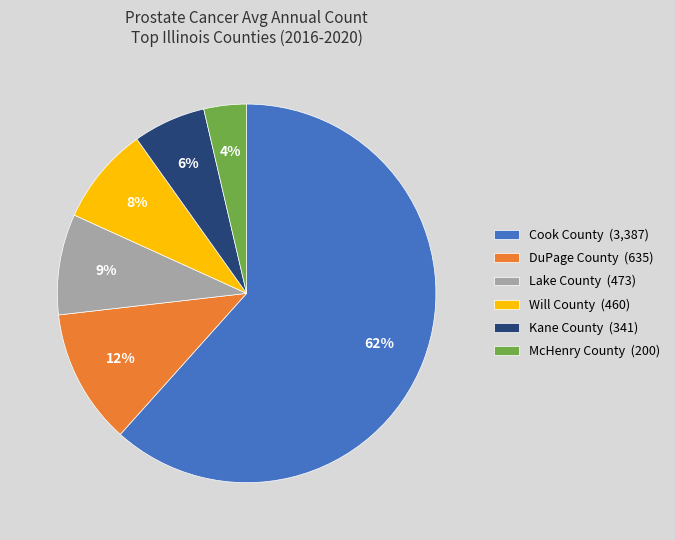

How many slices are in this pie chart?

6